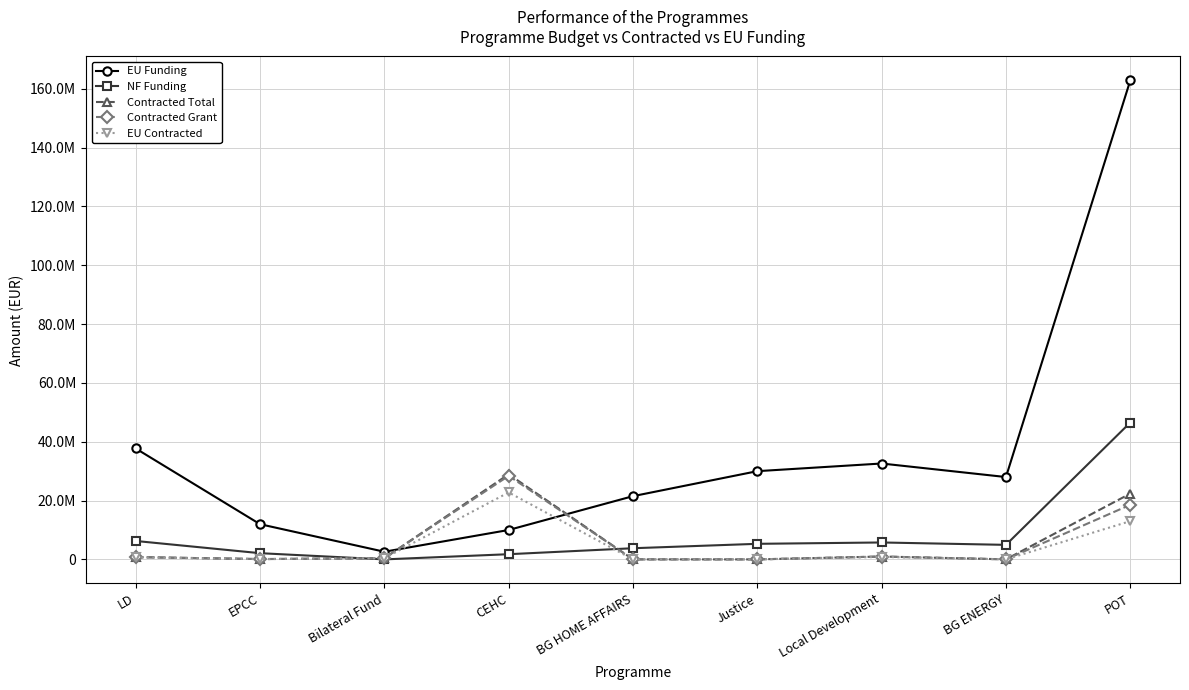

What are all the series names shown in the legend?

EU Funding, NF Funding, Contracted Total, Contracted Grant, EU Contracted